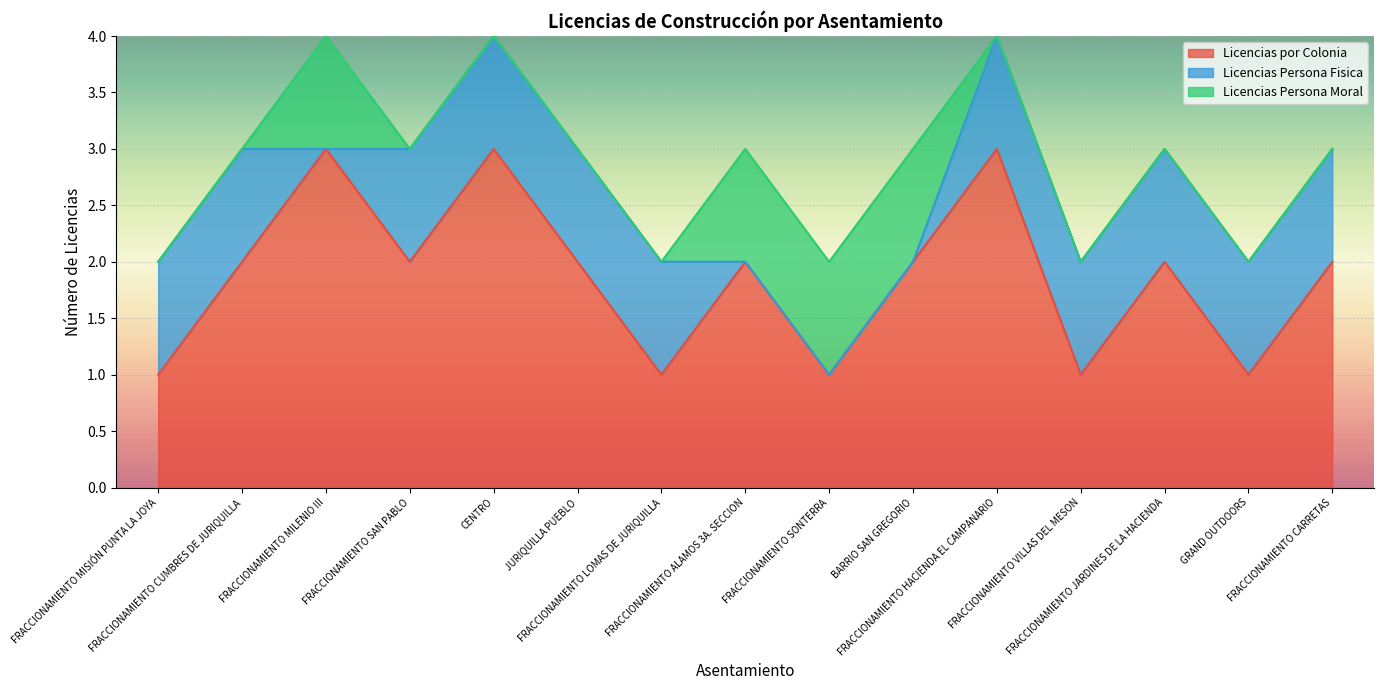

What is the value of the Licencias Persona Fisica point at the 6th from the left?

1